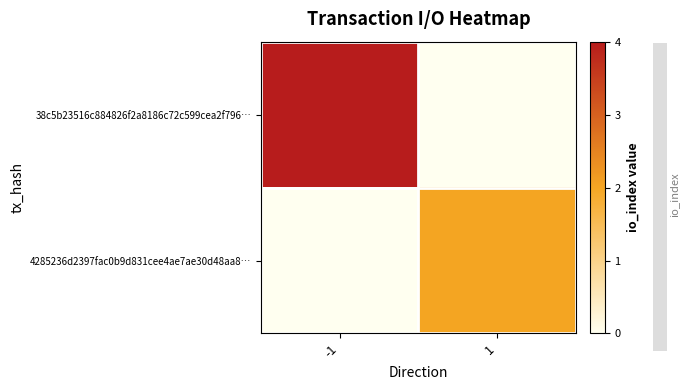

Which series has the largest range (max minus min)?

38c5b23516c884826f2a8186c72c599cea2f796…